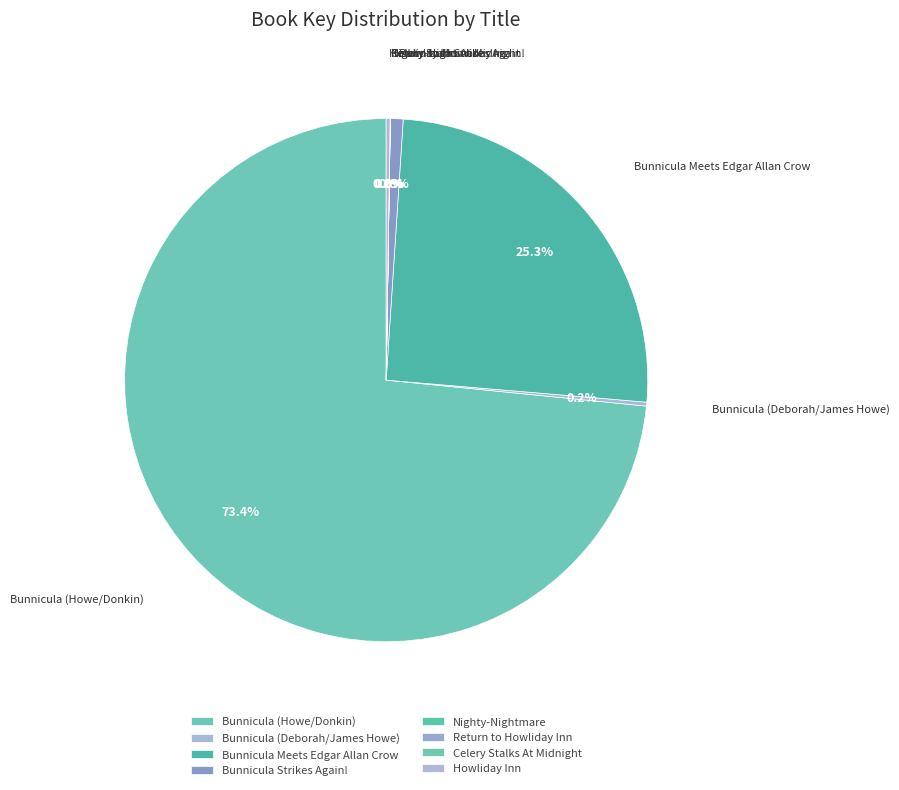

What percentage is the Bunnicula Meets Edgar Allan Crow slice, to the nearest percent?

25%